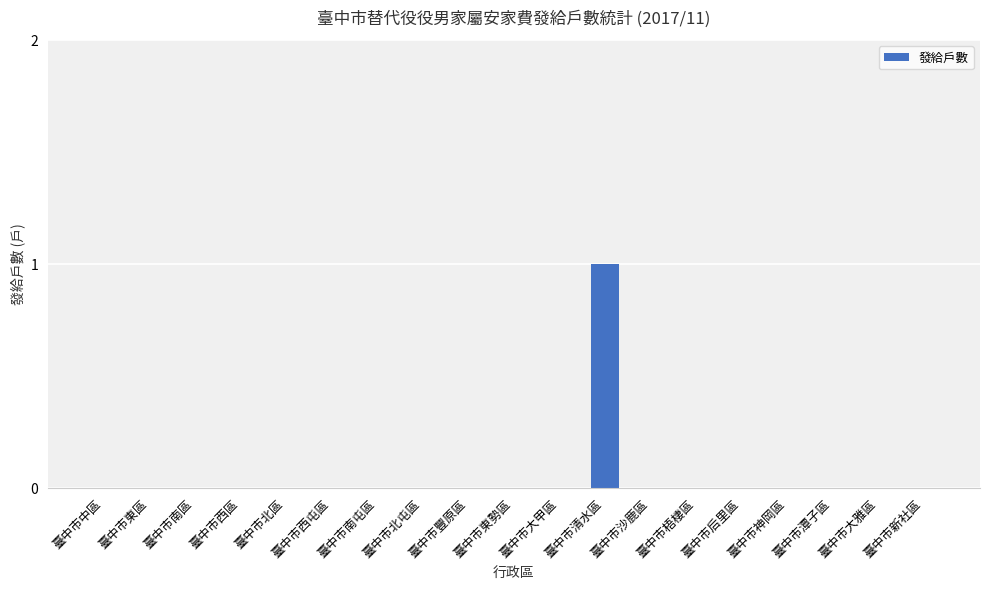

What is the greatest value displayed?

1